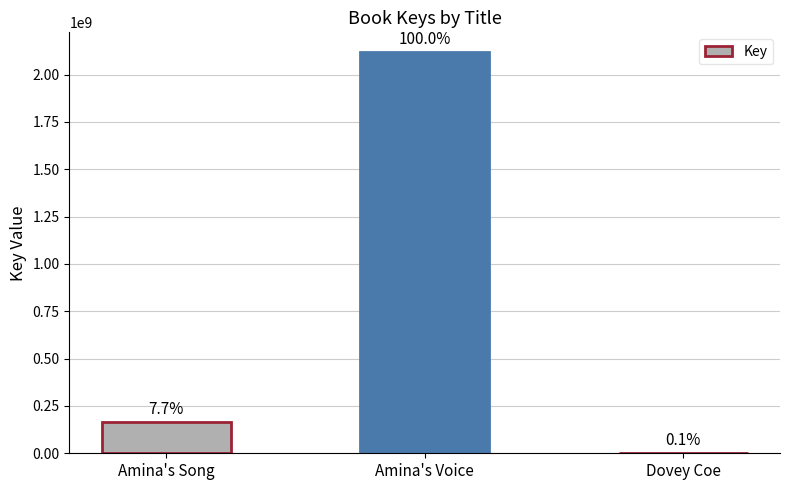

Are the bars horizontal?

No